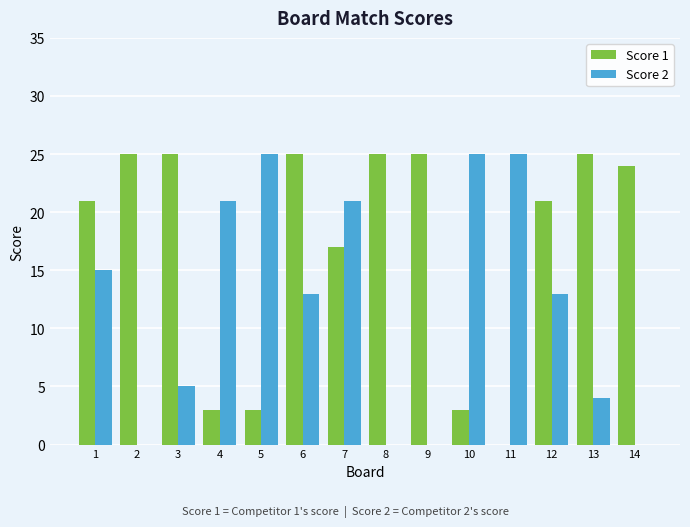

What is the sum of the Score 1 values at 10 and 9?

28